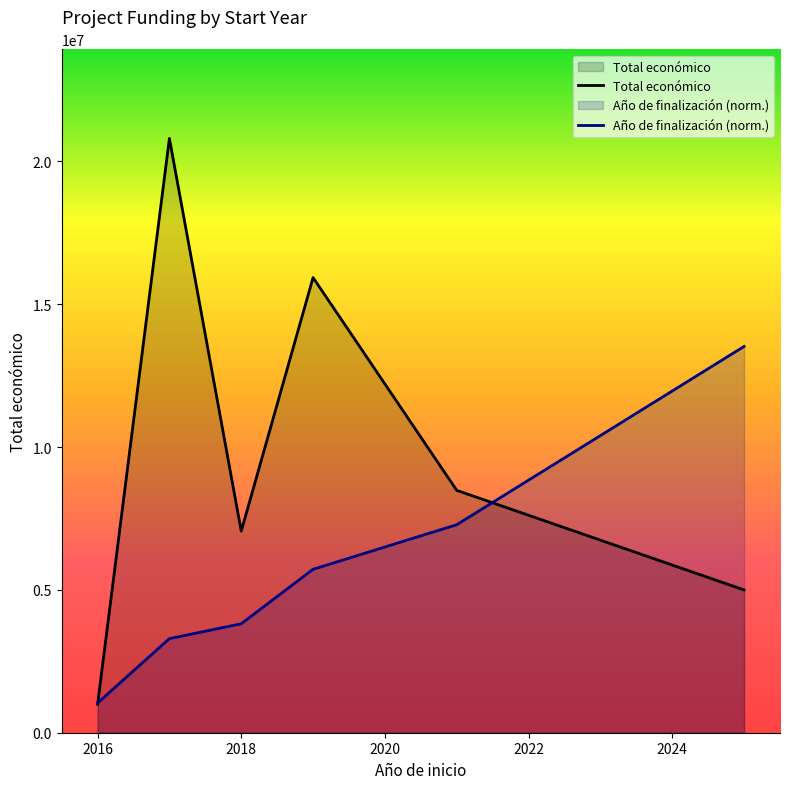

What is the minimum value shown in the chart?

996373.0